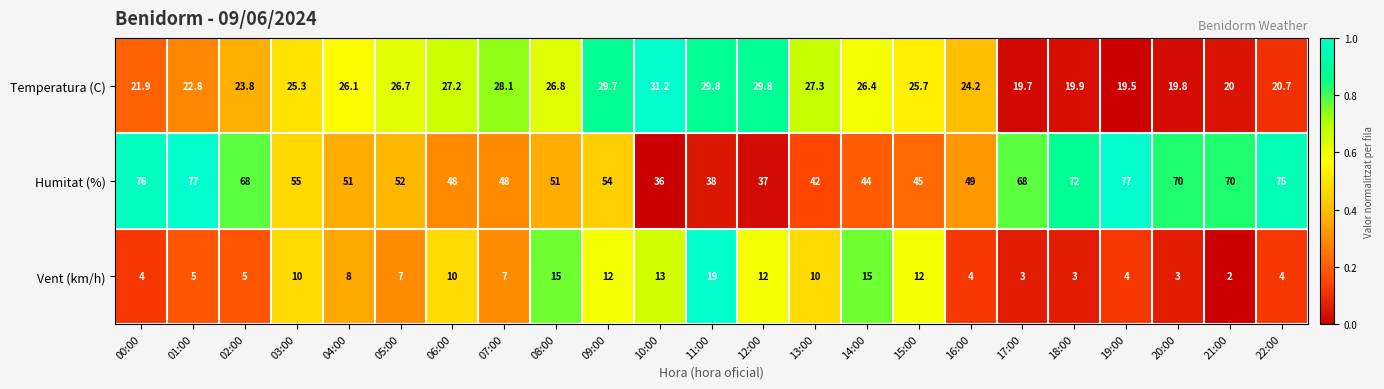

How many distinct data groups are displayed?

3